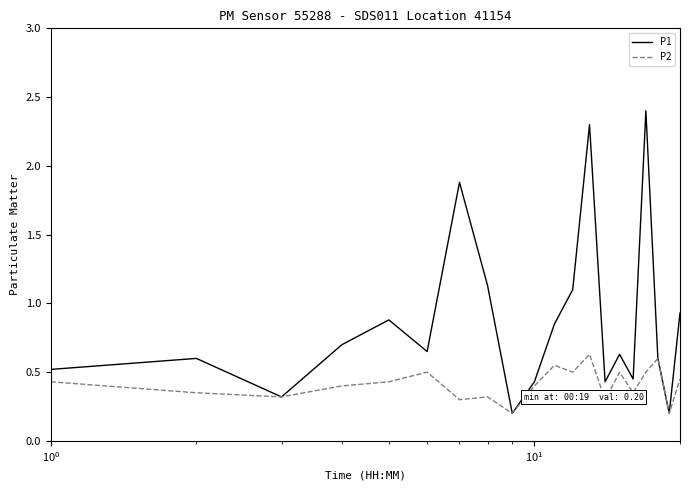

Which series has the largest range (max minus min)?

P1